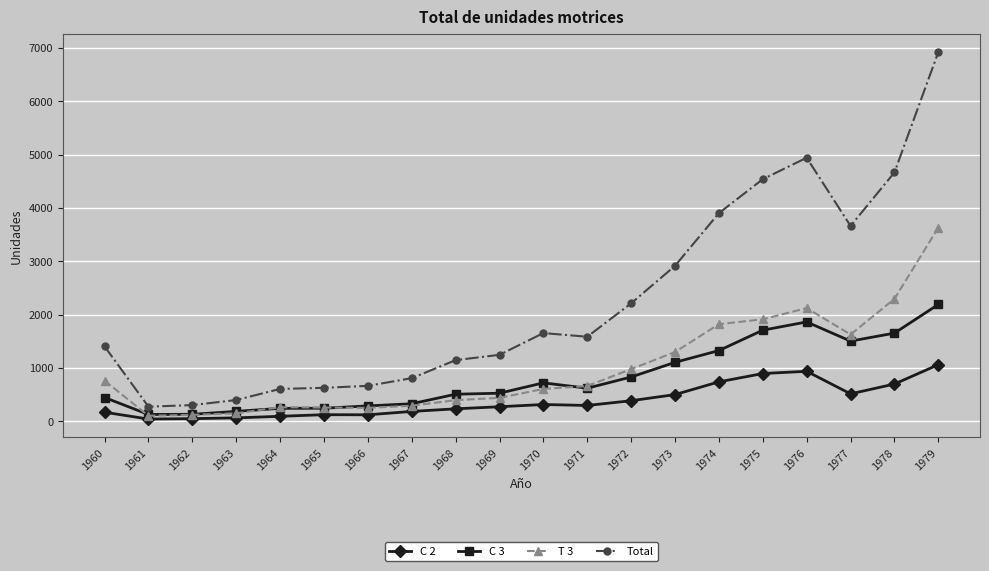

The C 3 series shows 1503 at 1977. True or false?

True